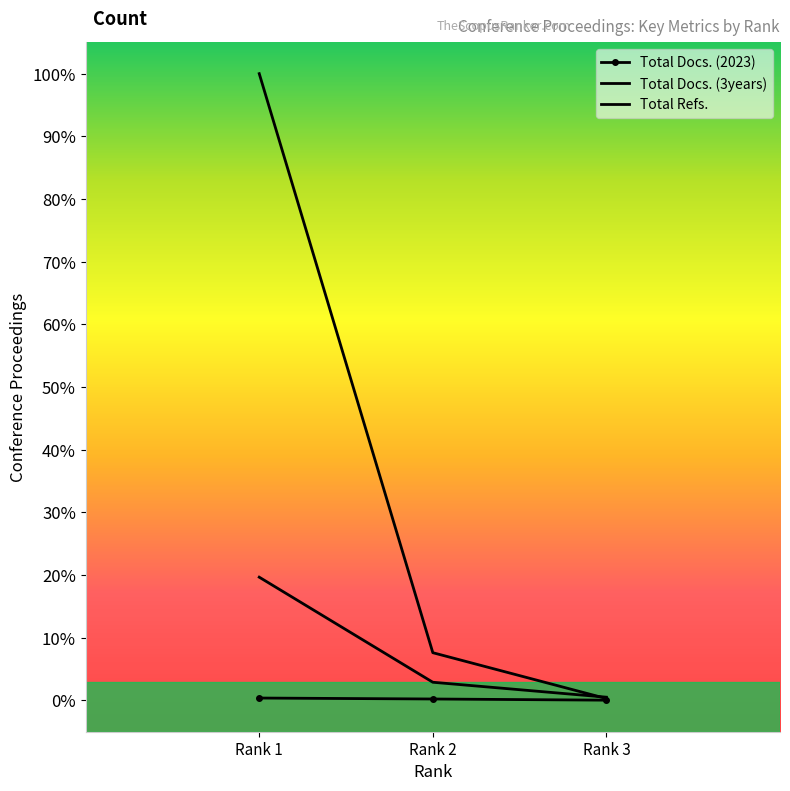

At which label does Total Refs. reach its minimum?

Rank 3